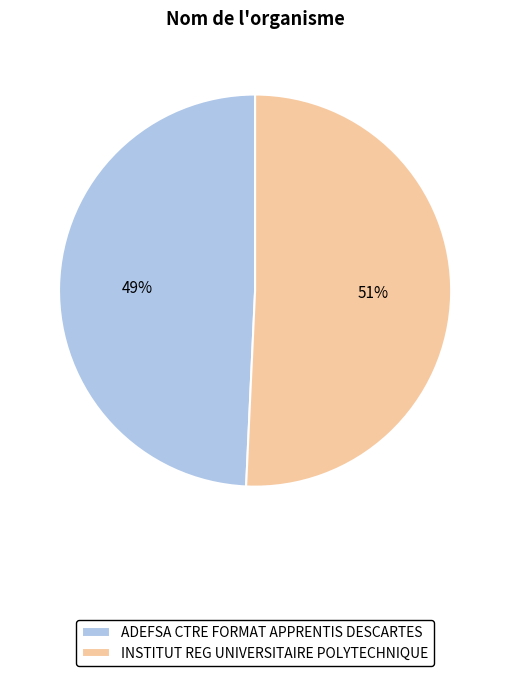

Between INSTITUT REG UNIVERSITAIRE POLYTECHNIQUE and ADEFSA CTRE FORMAT APPRENTIS DESCARTES, which is larger?

INSTITUT REG UNIVERSITAIRE POLYTECHNIQUE